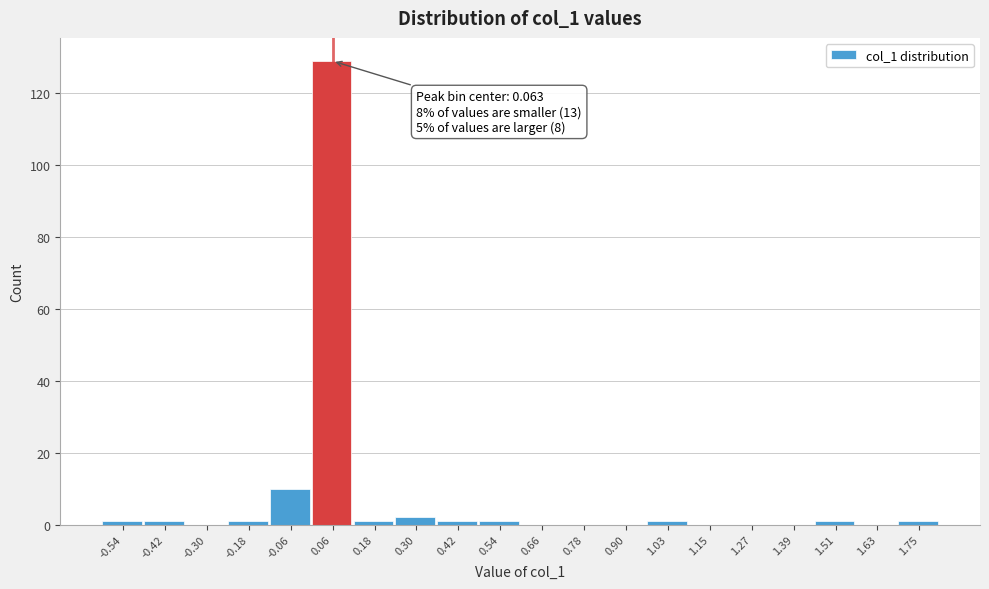

Which range on the x-axis has the tallest bar?

0.00 to 0.12